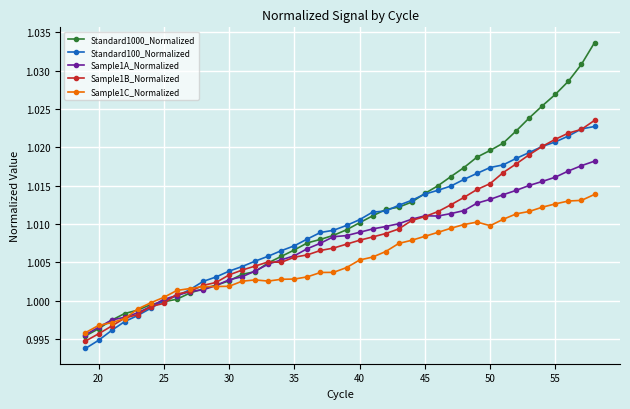

List the series in order of their overall mean, lowest first.

Sample1C_Normalized, Sample1A_Normalized, Sample1B_Normalized, Standard100_Normalized, Standard1000_Normalized